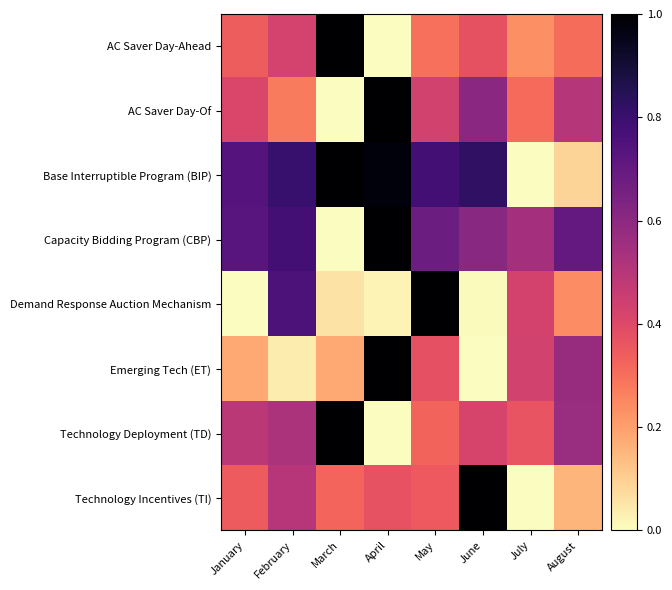

Reading left to right, what are all the values shown in this chart?

AC Saver Day-Ahead: January=0.3	February=0.4	March=1.0	April=0.0	May=0.3	June=0.4	July=0.2	August=0.3
AC Saver Day-Of: January=0.4	February=0.3	March=0.0	April=1.0	May=0.4	June=0.6	July=0.3	August=0.5
Base Interruptible Program (BIP): January=0.7	February=0.8	March=1.0	April=1.0	May=0.8	June=0.8	July=0.0	August=0.1
Capacity Bidding Program (CBP): January=0.7	February=0.8	March=0.0	April=1.0	May=0.7	June=0.6	July=0.5	August=0.7
Demand Response Auction Mechanism: January=0.0	February=0.8	March=0.1	April=0.0	May=1.0	June=0.0	July=0.4	August=0.2
Emerging Tech (ET): January=0.2	February=0.0	March=0.2	April=1.0	May=0.4	June=0.0	July=0.4	August=0.6
Technology Deployment (TD): January=0.5	February=0.5	March=1.0	April=0.0	May=0.3	June=0.4	July=0.4	August=0.6
Technology Incentives (TI): January=0.3	February=0.5	March=0.3	April=0.4	May=0.4	June=1.0	July=0.0	August=0.2